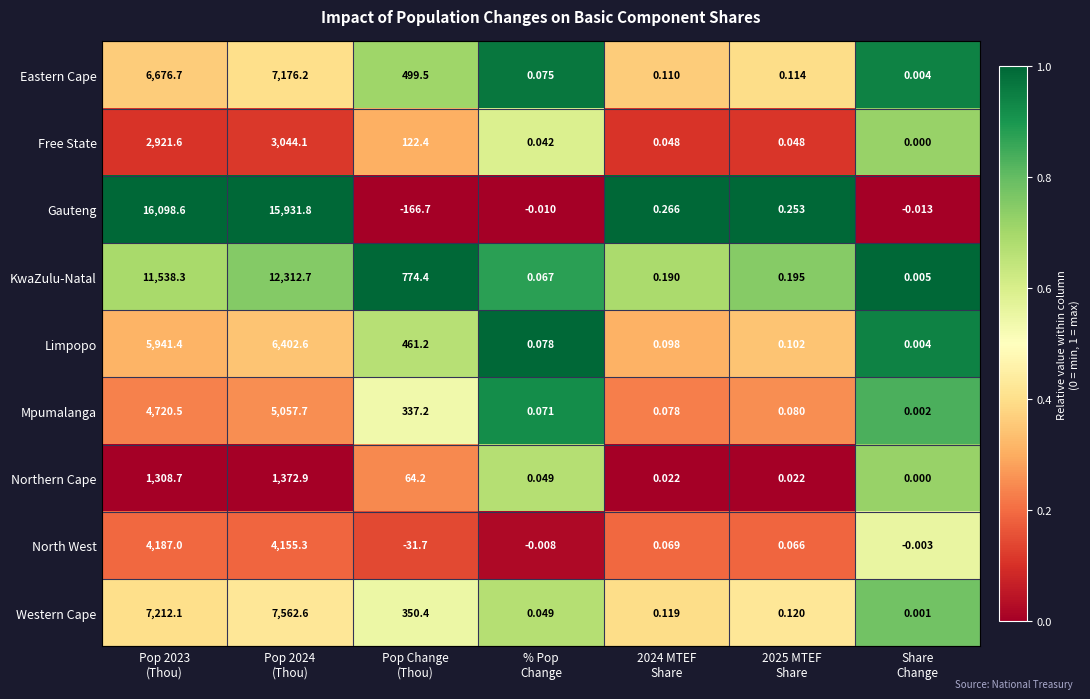

Which series has the largest total across all categories?

Gauteng